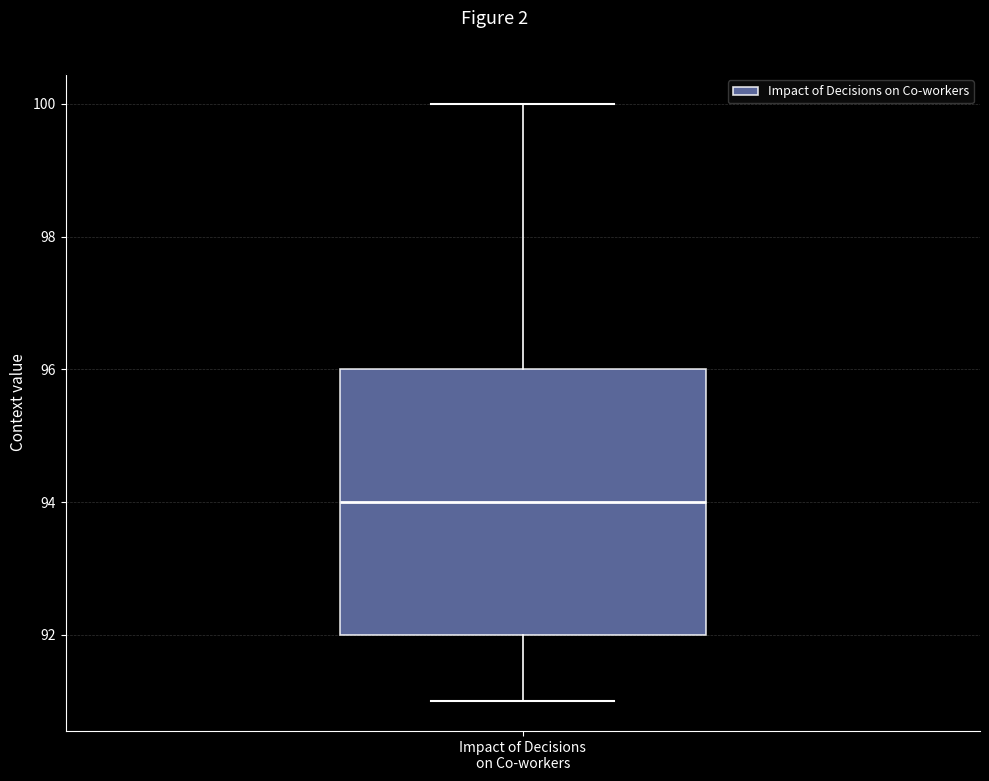

Read this box plot against the y-axis: the position of the median line, the range covered by the box, and the ends of both whiskers. The values are not printed on the chart, so give them approximately, as read against the axis.

median 94, box 92 to 96, whiskers 91 to 100